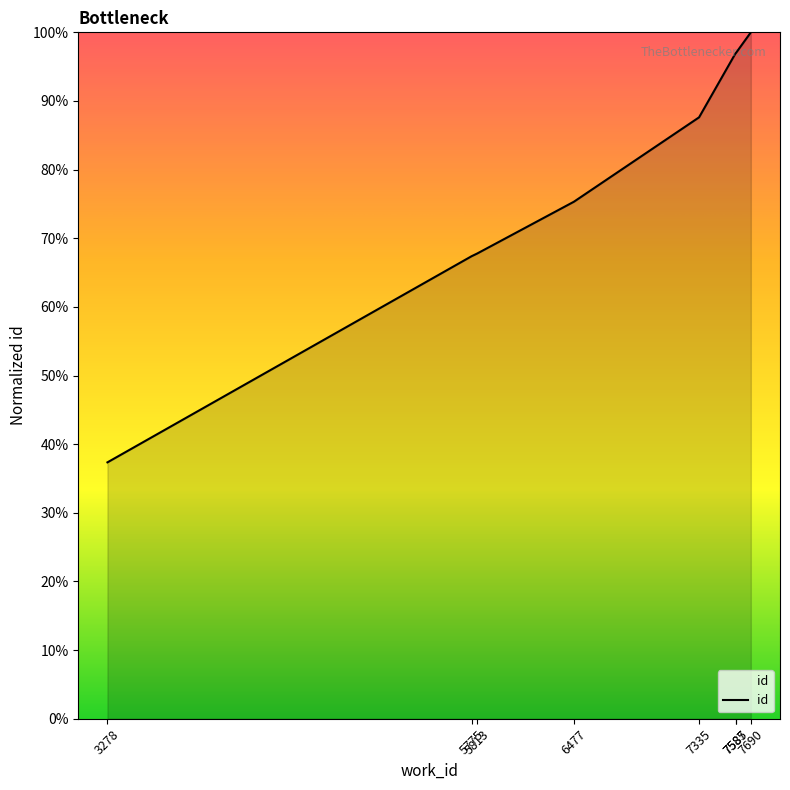

What is the smallest value displayed?

37.4